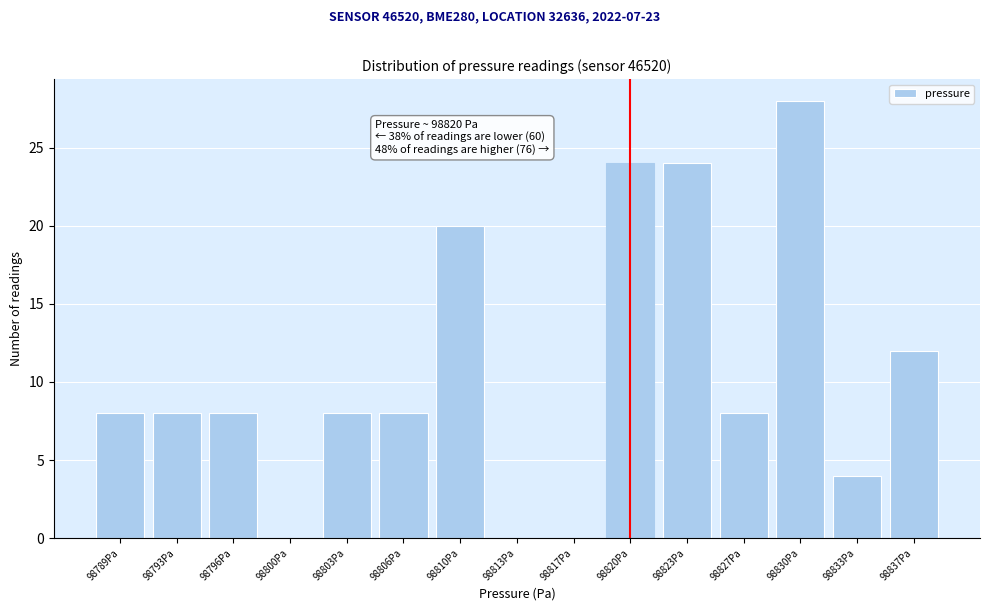

Reading left to right, transcribe all the data shown in this chart.

98789Pa=8	98793Pa=8	98796Pa=8	98800Pa=0	98803Pa=8	98806Pa=8	98810Pa=20	98813Pa=0	98817Pa=0	98820Pa=24	98823Pa=24	98827Pa=8	98830Pa=28	98833Pa=4	98837Pa=12